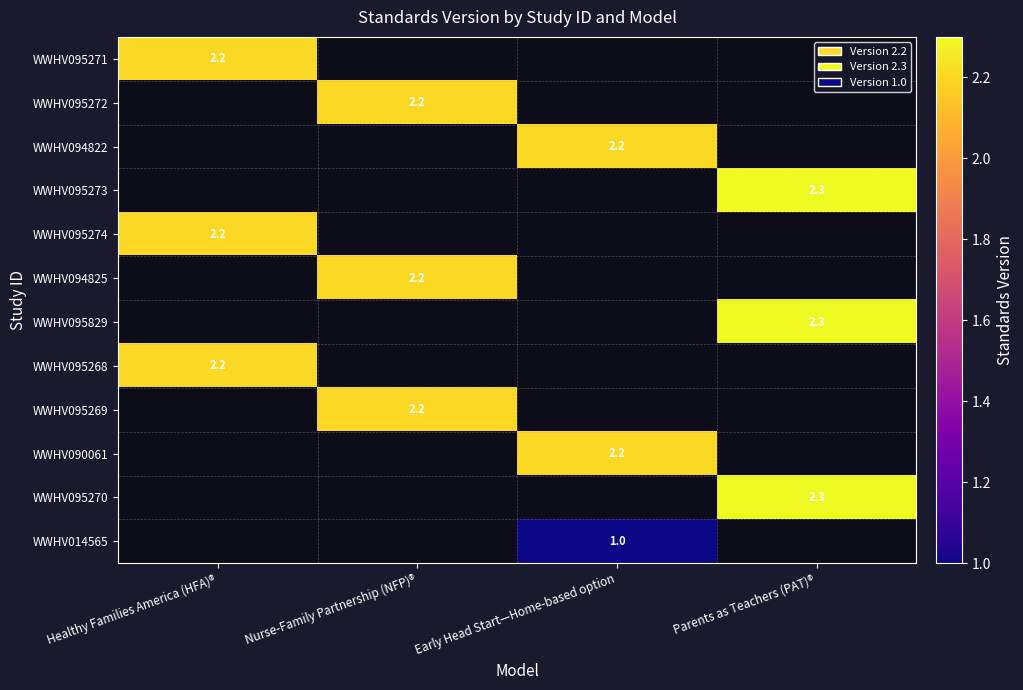

The value of WWHV095274 at Healthy Families America (HFA)® is 0.6. True or false?

False